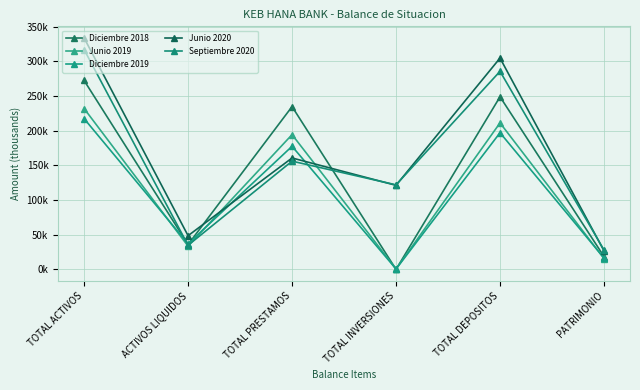

Which series has the largest total across all categories?

Junio 2020